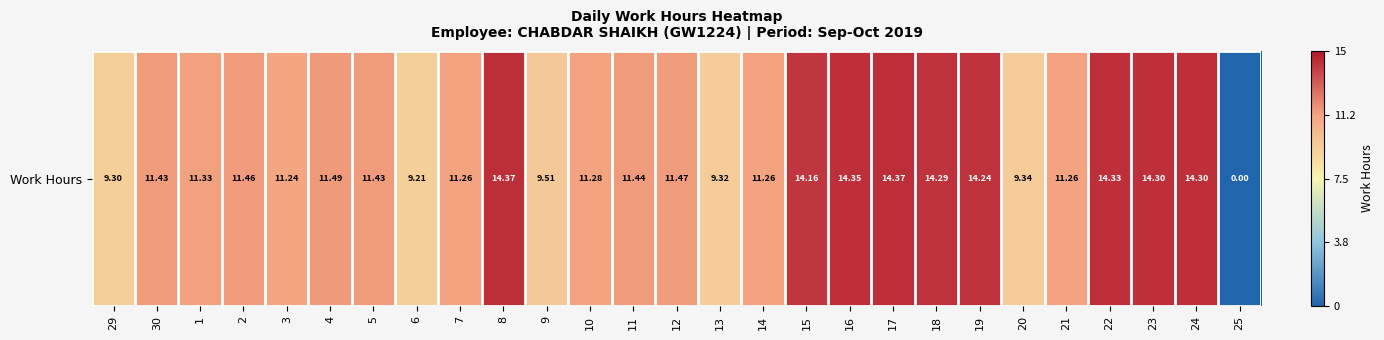

Which category has the highest value across all series?

8